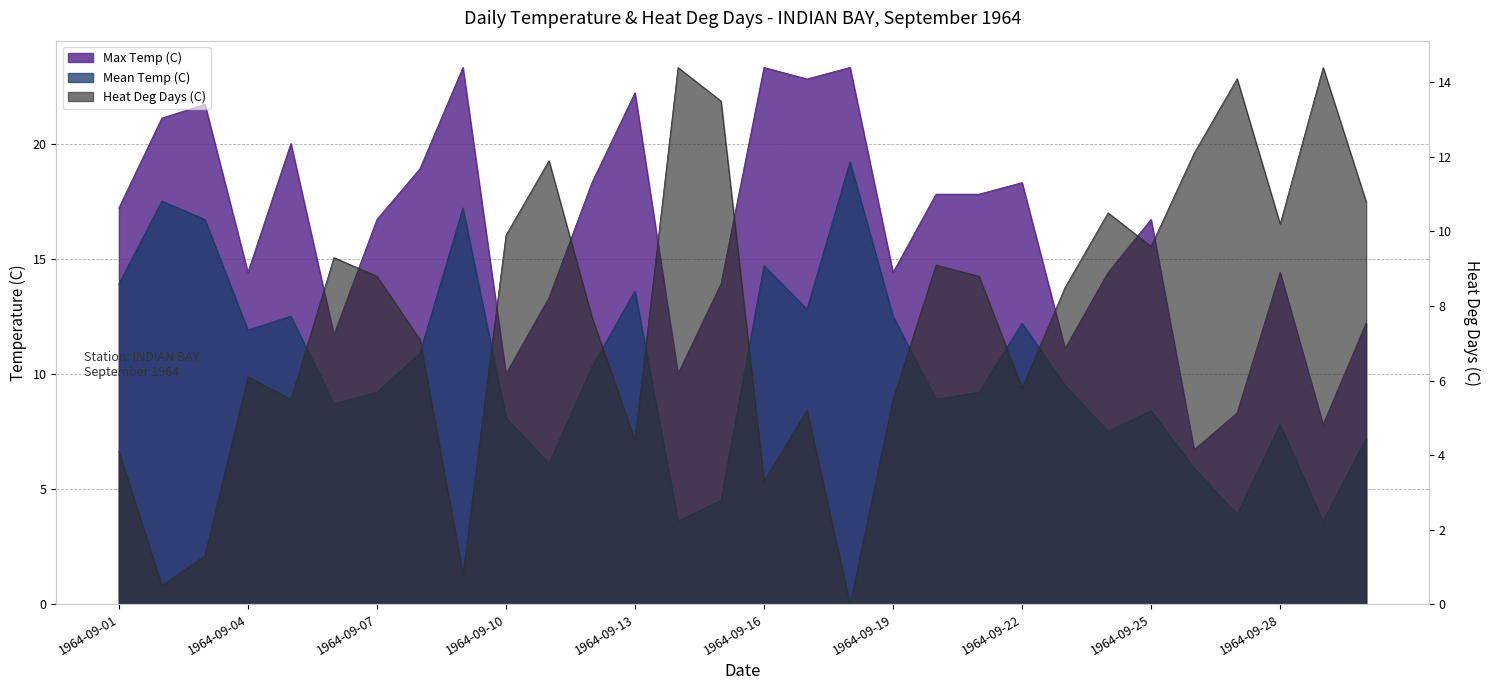

What is the value of the Heat Deg Days (C) point at the 5th from the left?

5.5